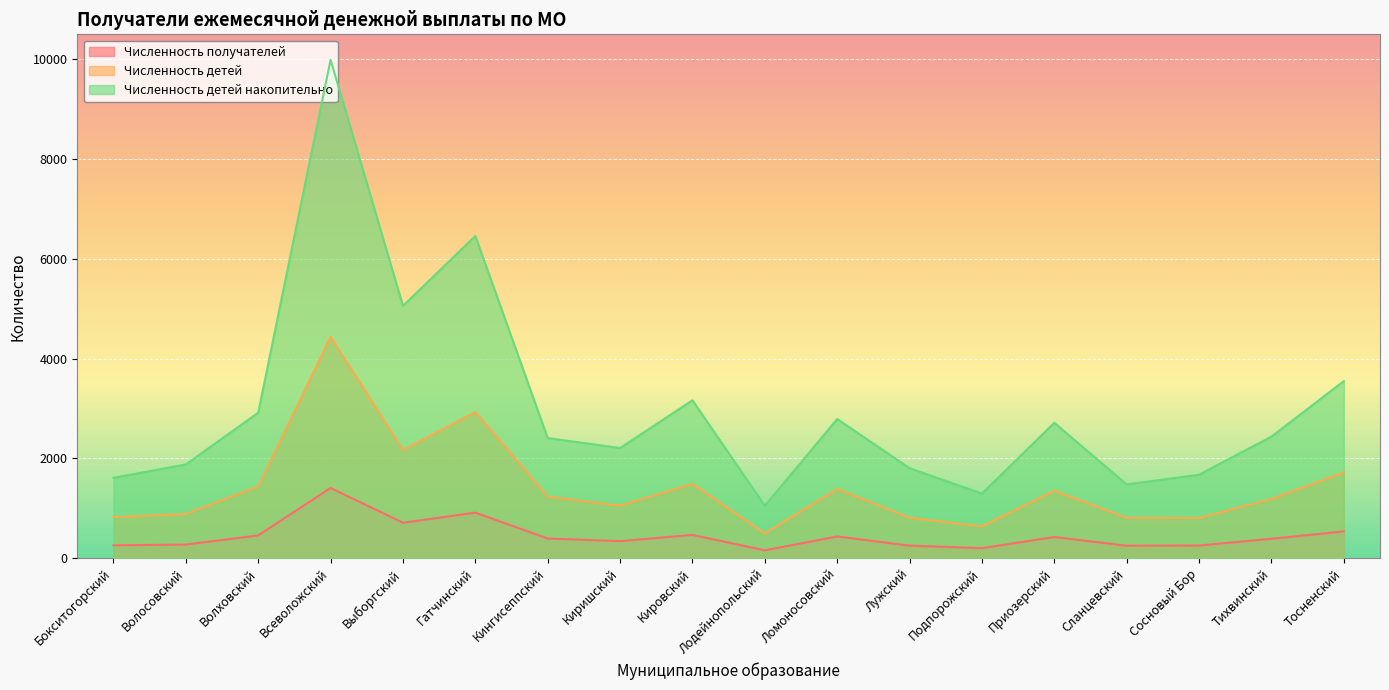

At which label does Численность детей reach its peak?

Всеволожский